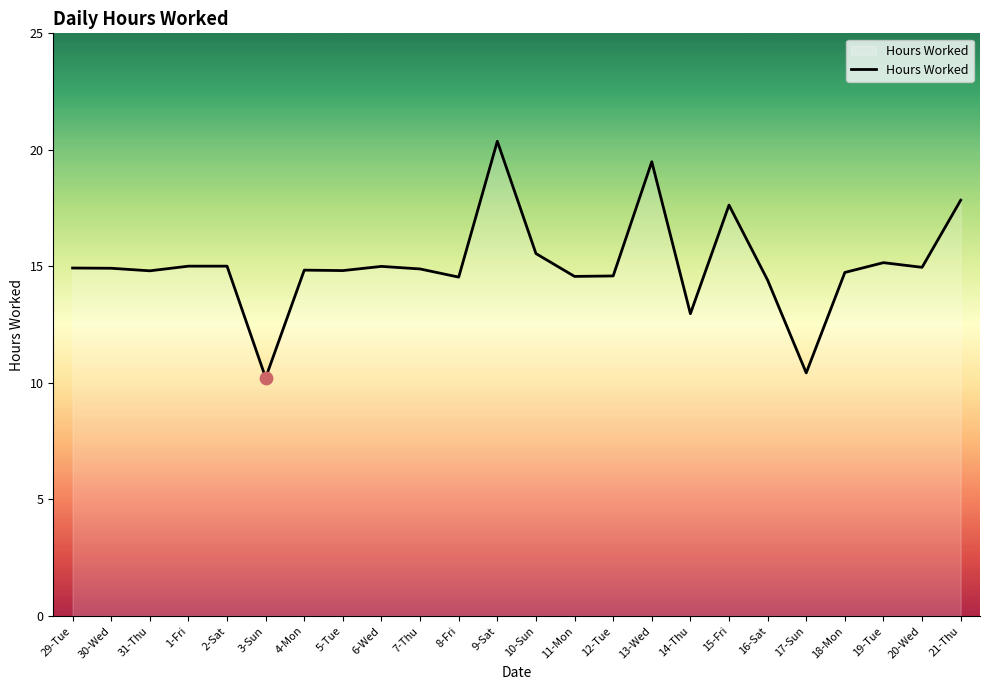

Approximately how many times larger is the value at 29-Tue compared to 1-Fri?

1.0